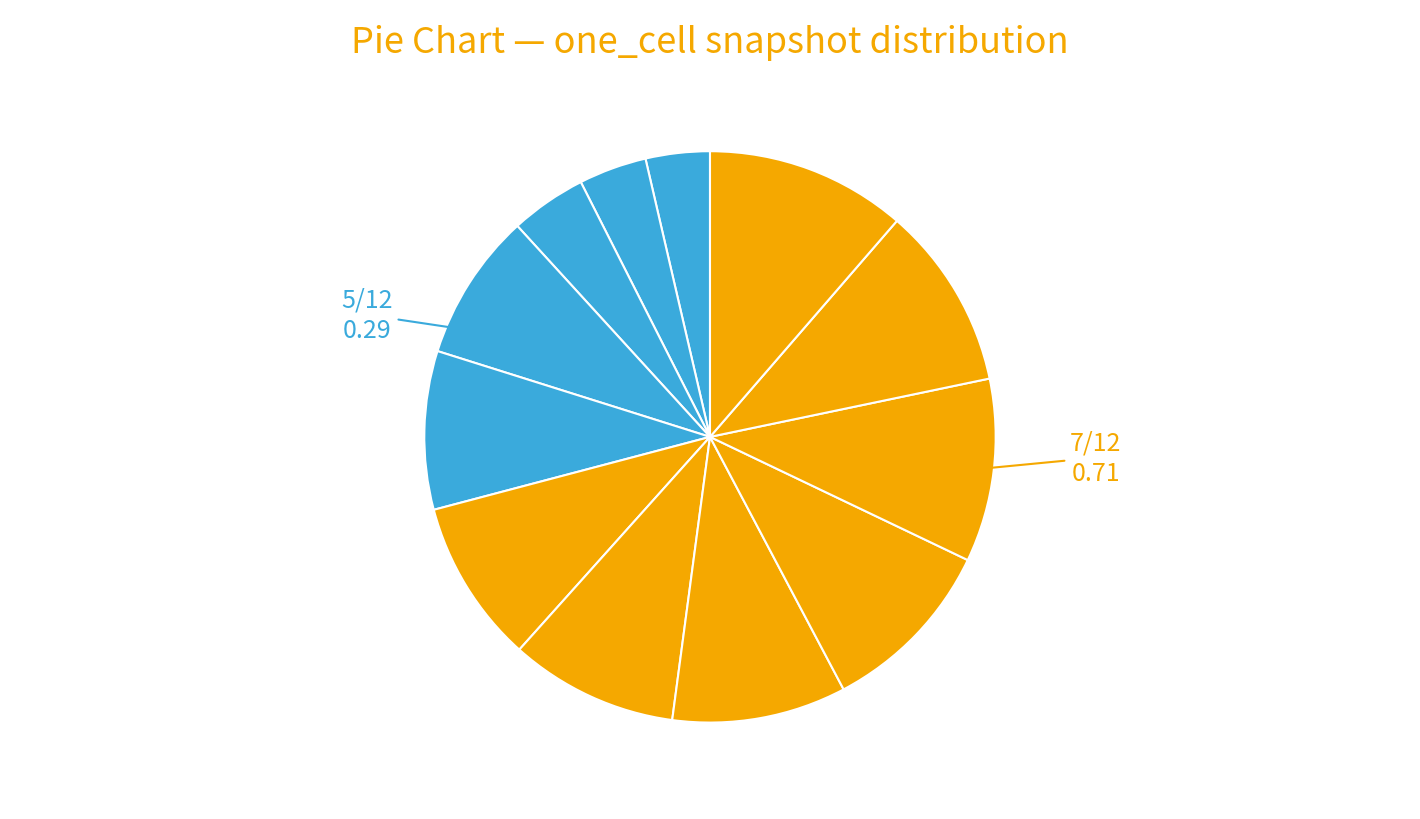

Is there a majority slice in this chart?

No